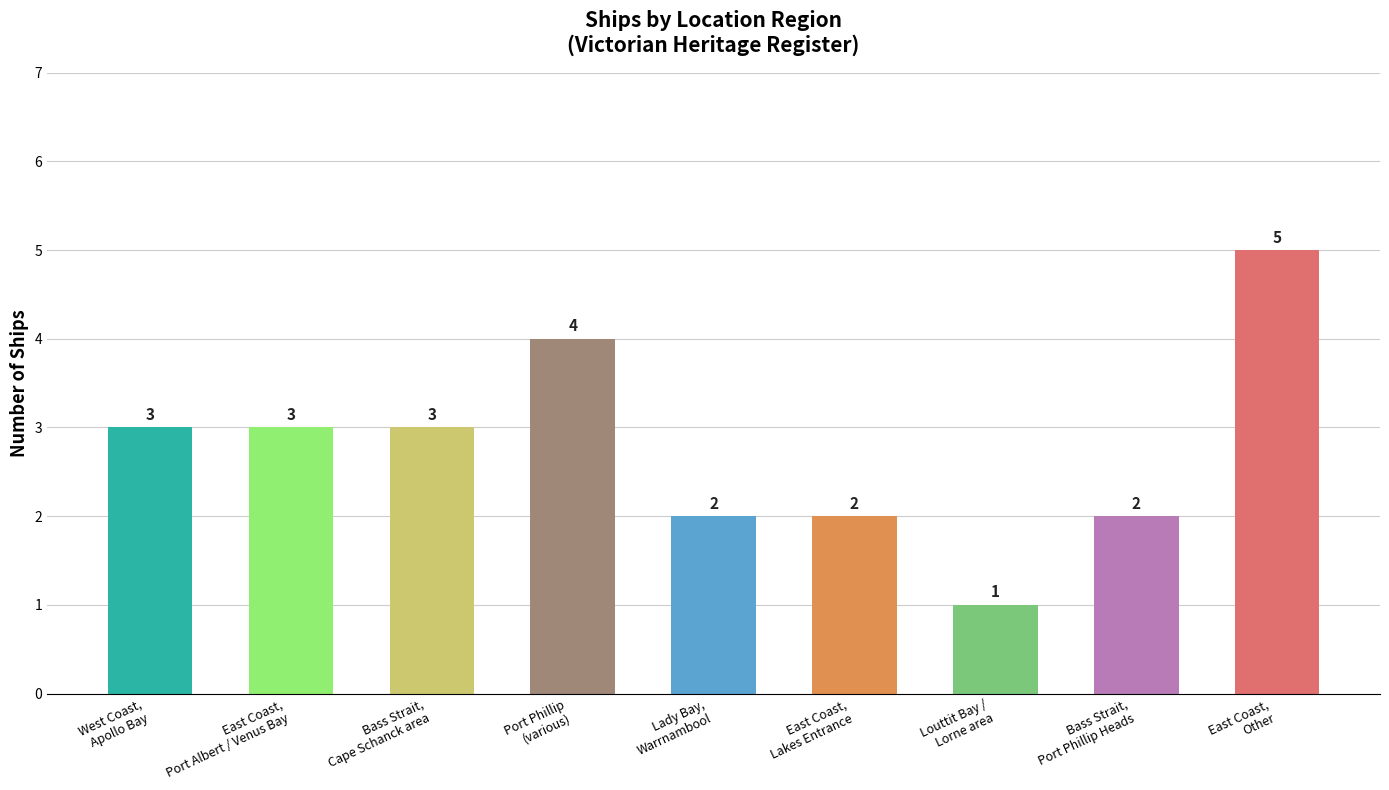

What is the difference between the second highest and second lowest values?

2